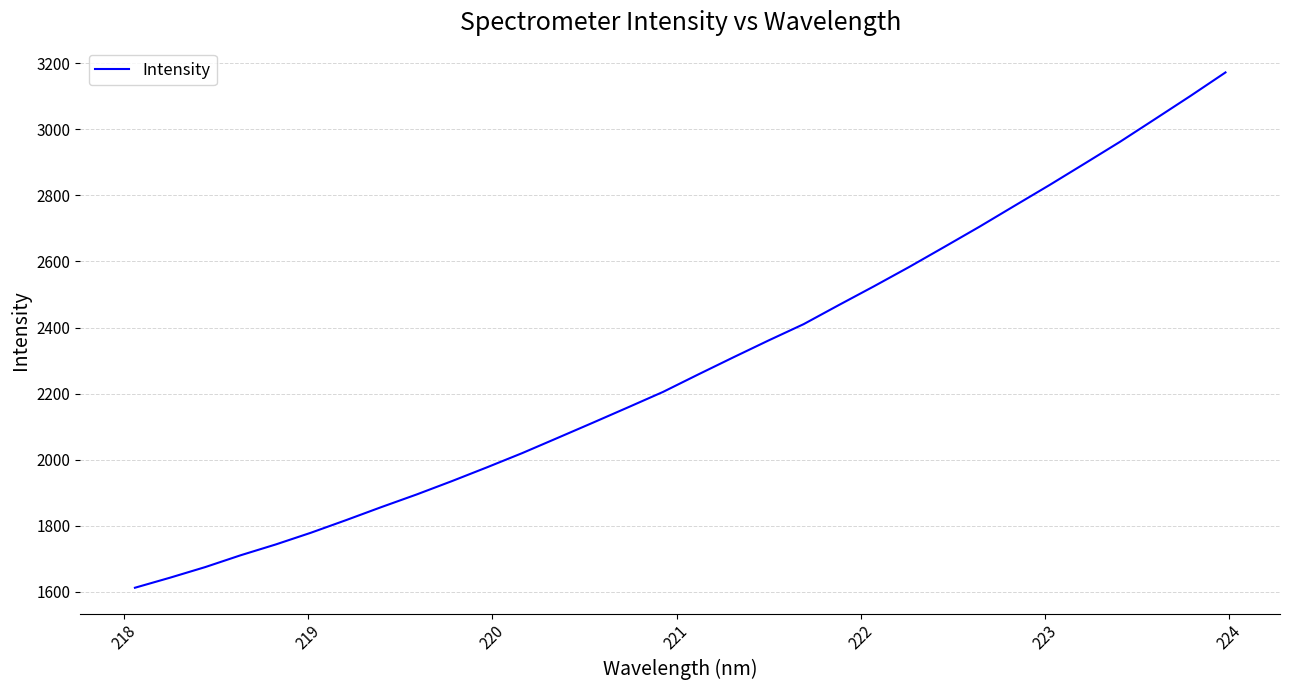

How many lines are shown in the chart?

1